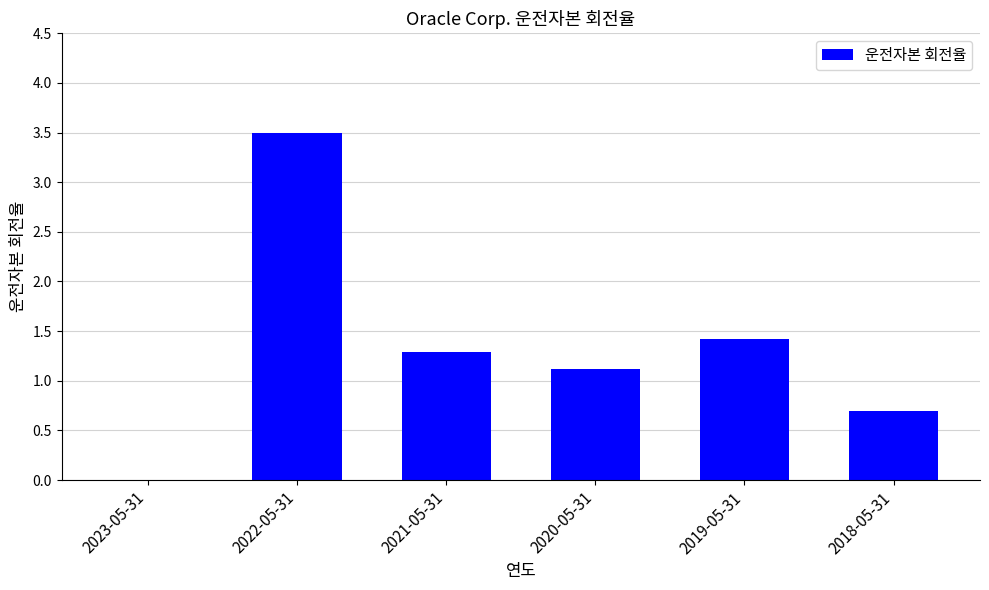

The value at 2018-05-31 is 0.7. True or false?

True